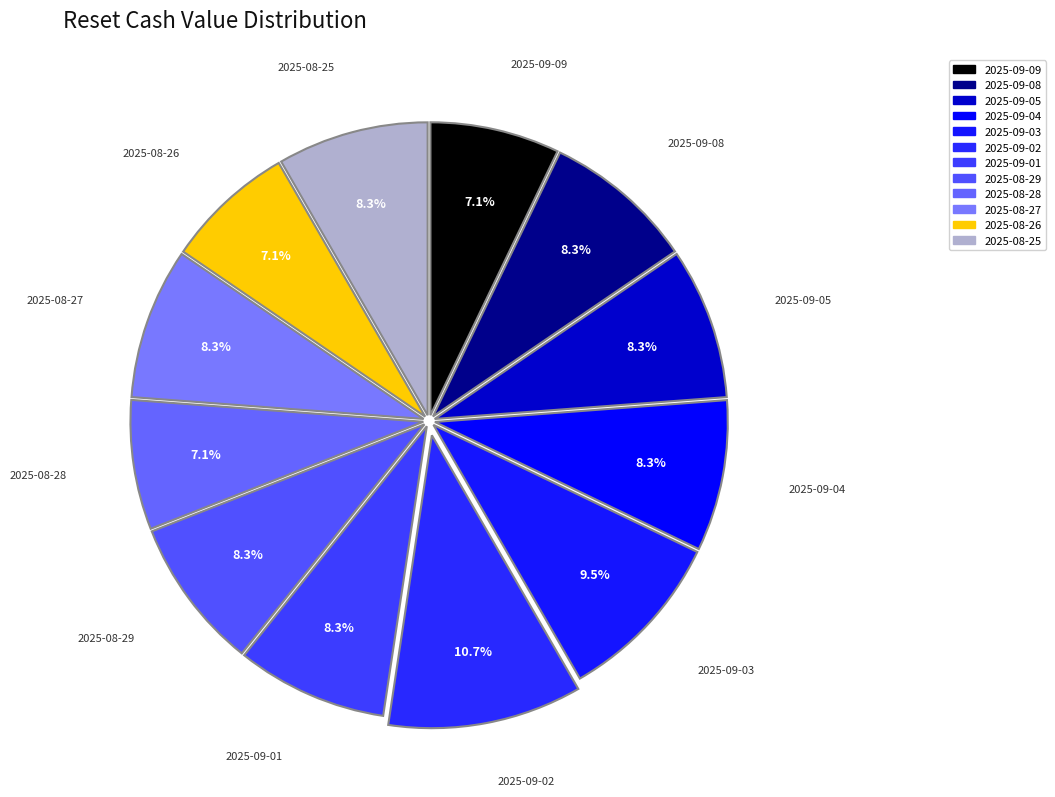

Count the number of slices in the pie.

12